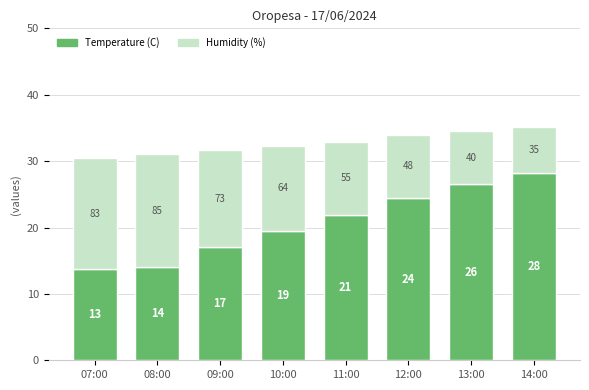

List the labels in order of Humidity (%) value, smallest first.

14:00, 13:00, 12:00, 11:00, 10:00, 09:00, 07:00, 08:00